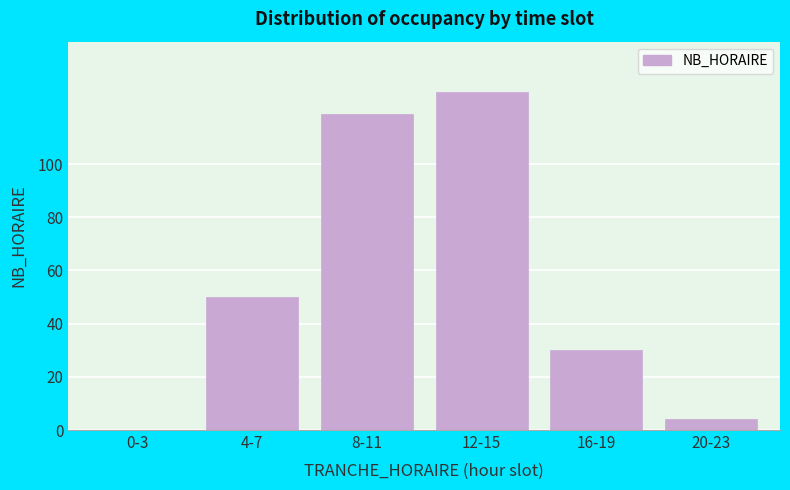

The chart shows a value of 4 at 20-23. True or false?

True